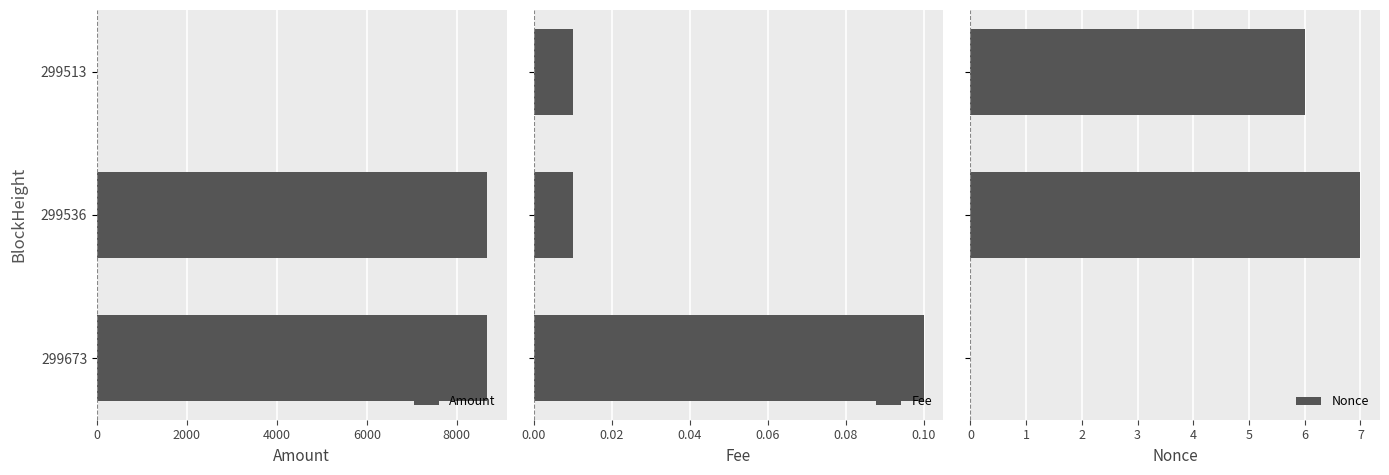

The value of Amount at 299536 is 8674.3. True or false?

True